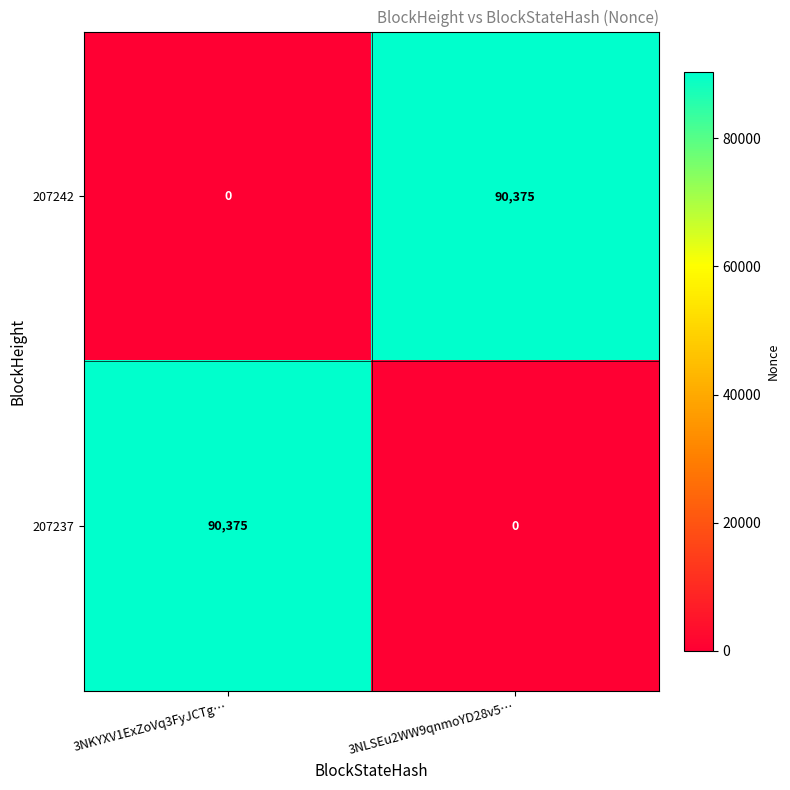

Reading left to right, what are all the values shown in this chart?

207242: 3NKYXV1ExZoVq3FyJCTg…=0	3NLSEu2WW9qnmoYD28v5…=90375
207237: 3NKYXV1ExZoVq3FyJCTg…=90375	3NLSEu2WW9qnmoYD28v5…=0